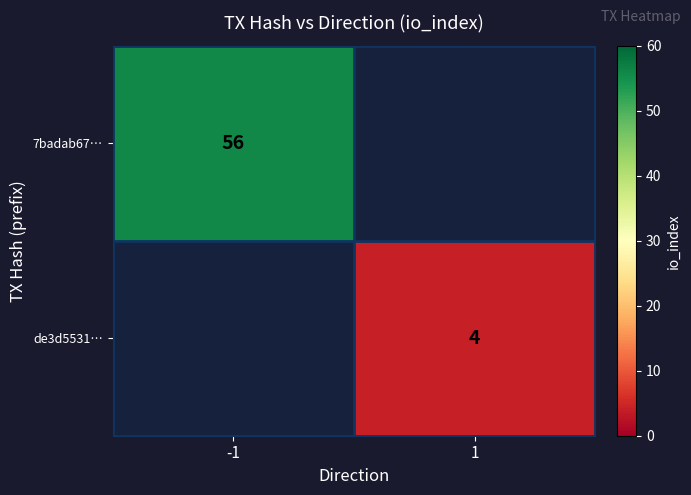

The value of 7badab67… at -1 is 75. True or false?

False